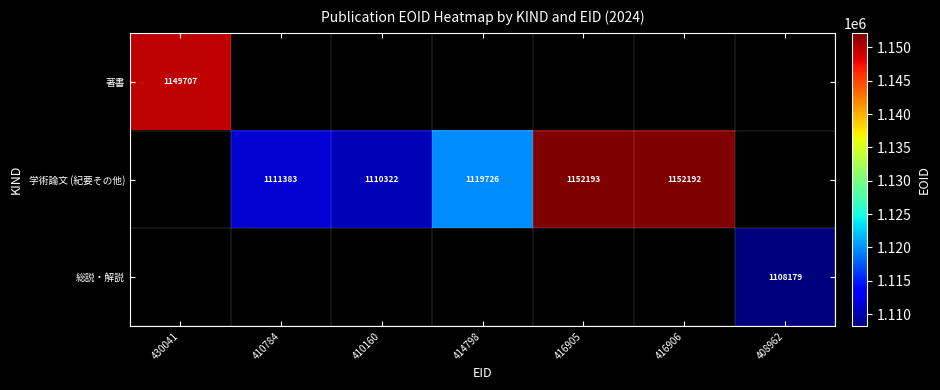

What is the difference between the 学術論文 (紀要その他) values at 414798 and 416905?

32467